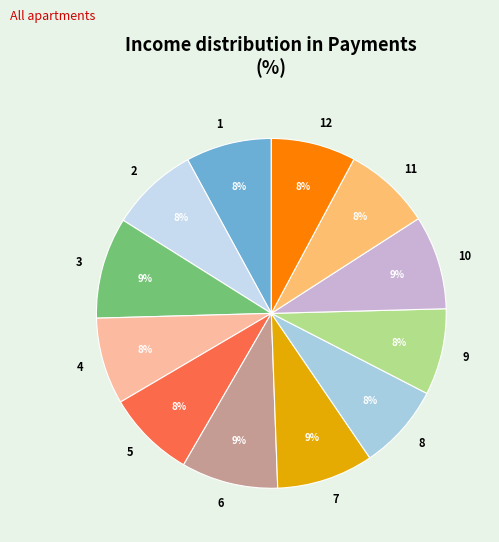

Is the sum of 9 and 8 greater than half?

No